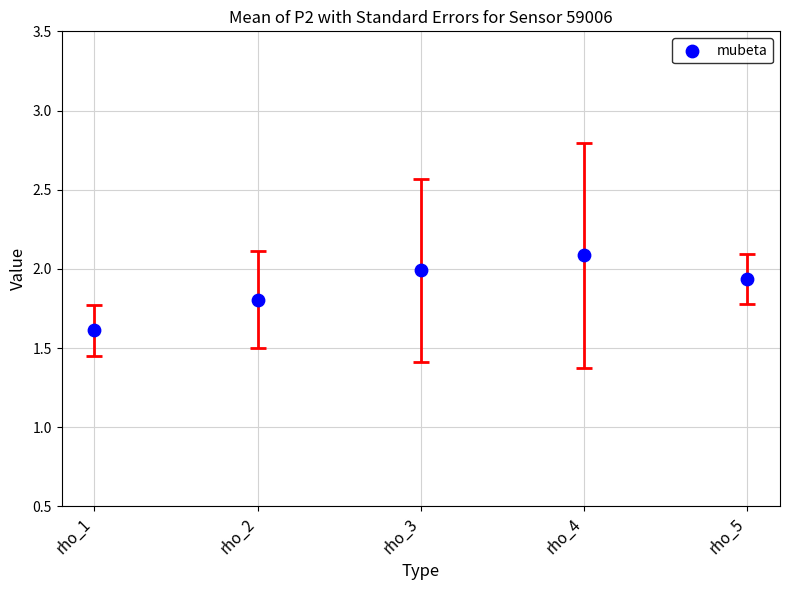

What Y value in the scatter plot is closest to 1?

1.6